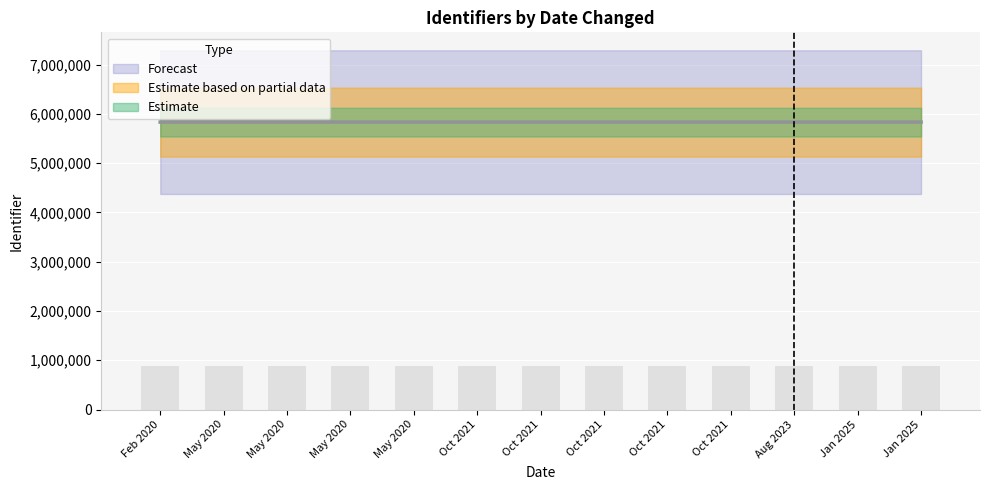

At which label does Estimate based on partial data first exceed 5832003?

Oct 2021